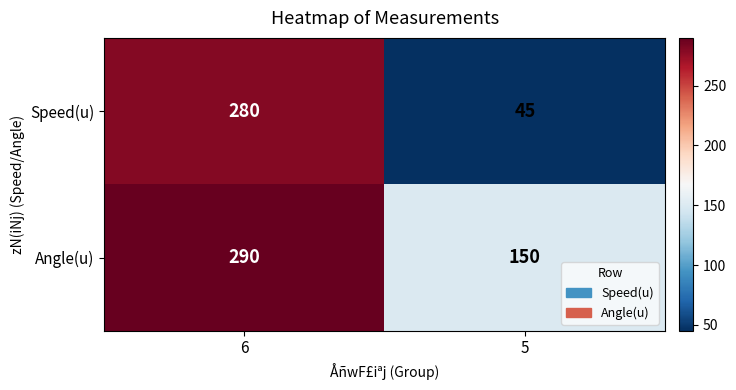

What is the sum of all Speed(u) values?

325